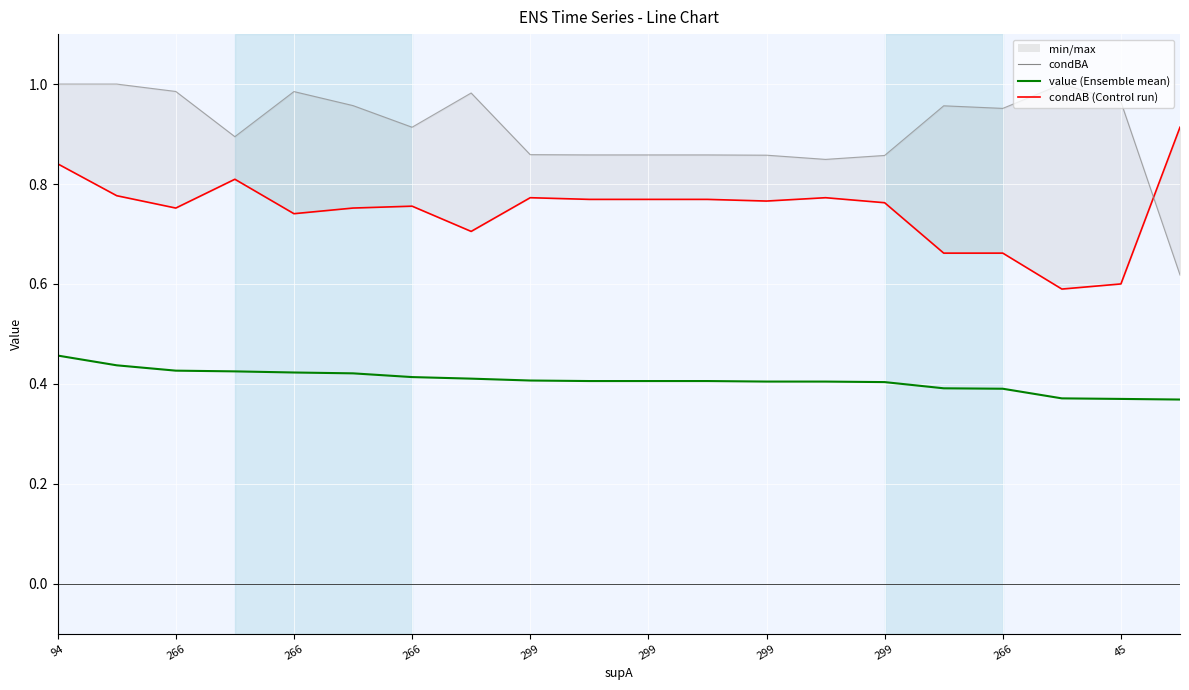

The value of condAB at 45 is 0.6. True or false?

True